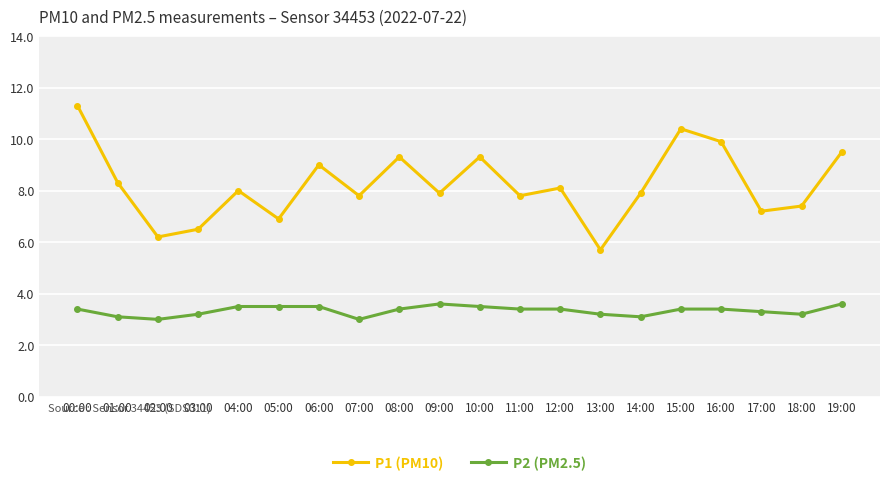

Which series changed the most between 12:00 and 16:00?

P1 (PM10)